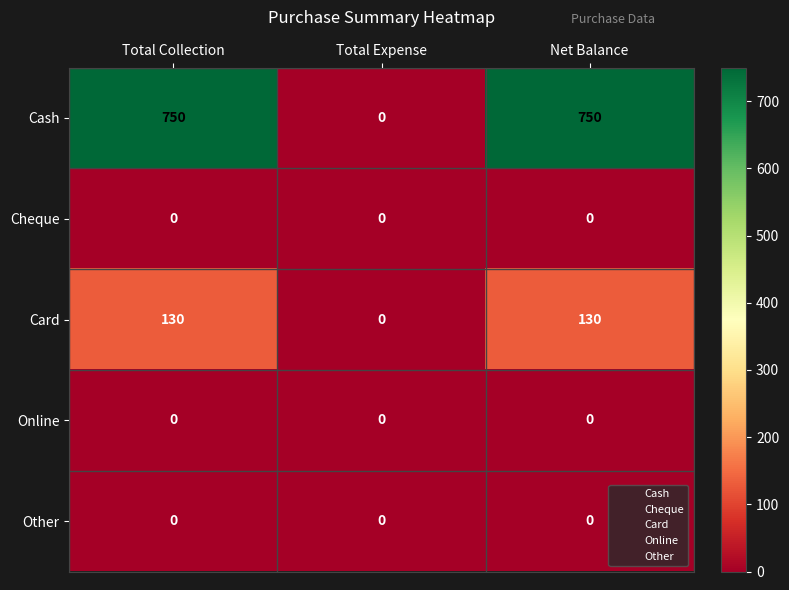

Which series has the largest total across all categories?

Cash